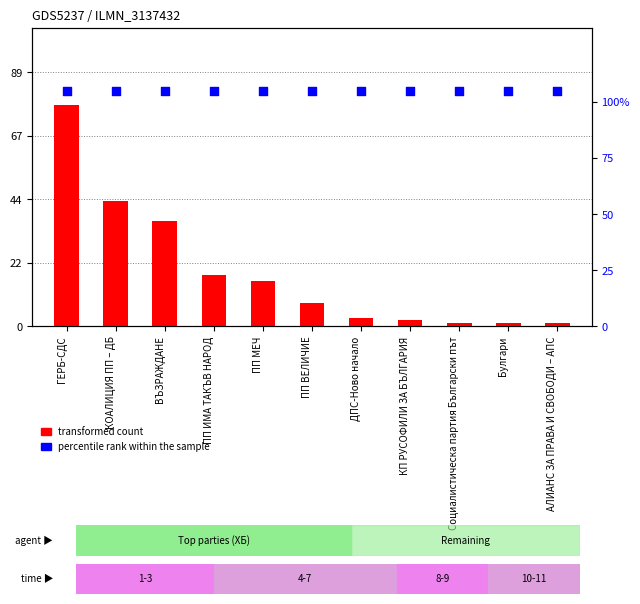

Which series contains the lowest Y value?

transformed count